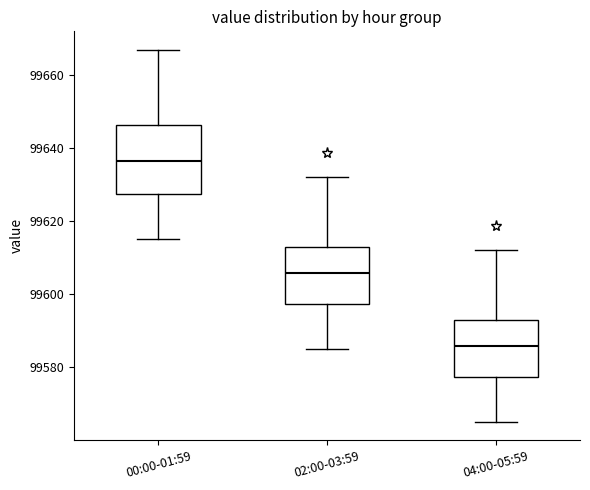

Which box has the highest median line?

00:00-01:59